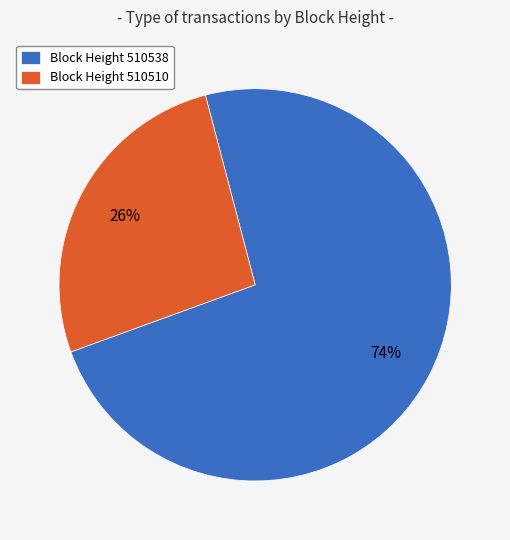

Do Block Height 510510 and Block Height 510538 together represent more than half of the pie?

Yes